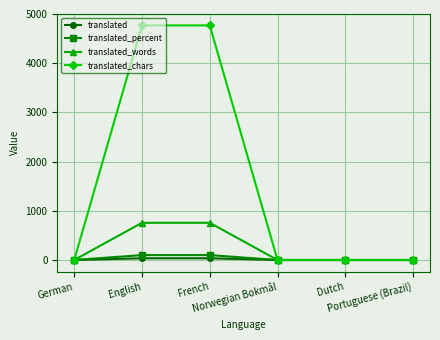

Which series has the widest spread of values?

translated_chars